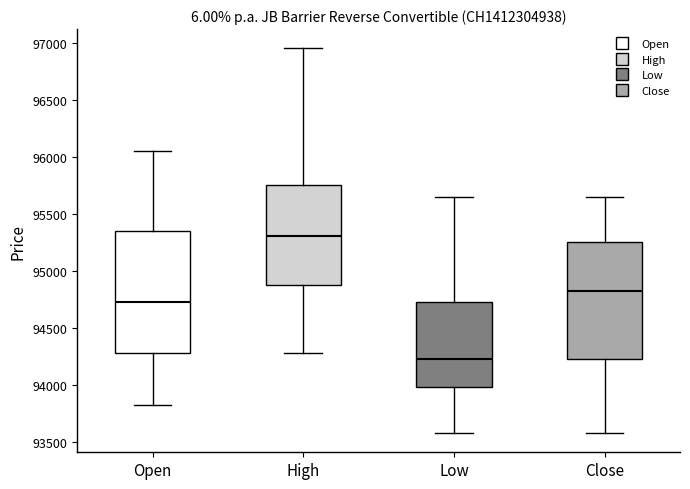

Reading left to right, transcribe this box plot: for each box, give where its median line is, the range the box spans, and where its two whiskers end, as read against the y-axis. The values are not printed on the chart, so give them approximately, as read against the axis.

Open: median 94750, box 94300 to 95350, whiskers 93850 to 96050
High: median 95300, box 94900 to 95750, whiskers 94300 to 96950
Low: median 94250, box 94000 to 94750, whiskers 93600 to 95650
Close: median 94850, box 94250 to 95250, whiskers 93600 to 95650